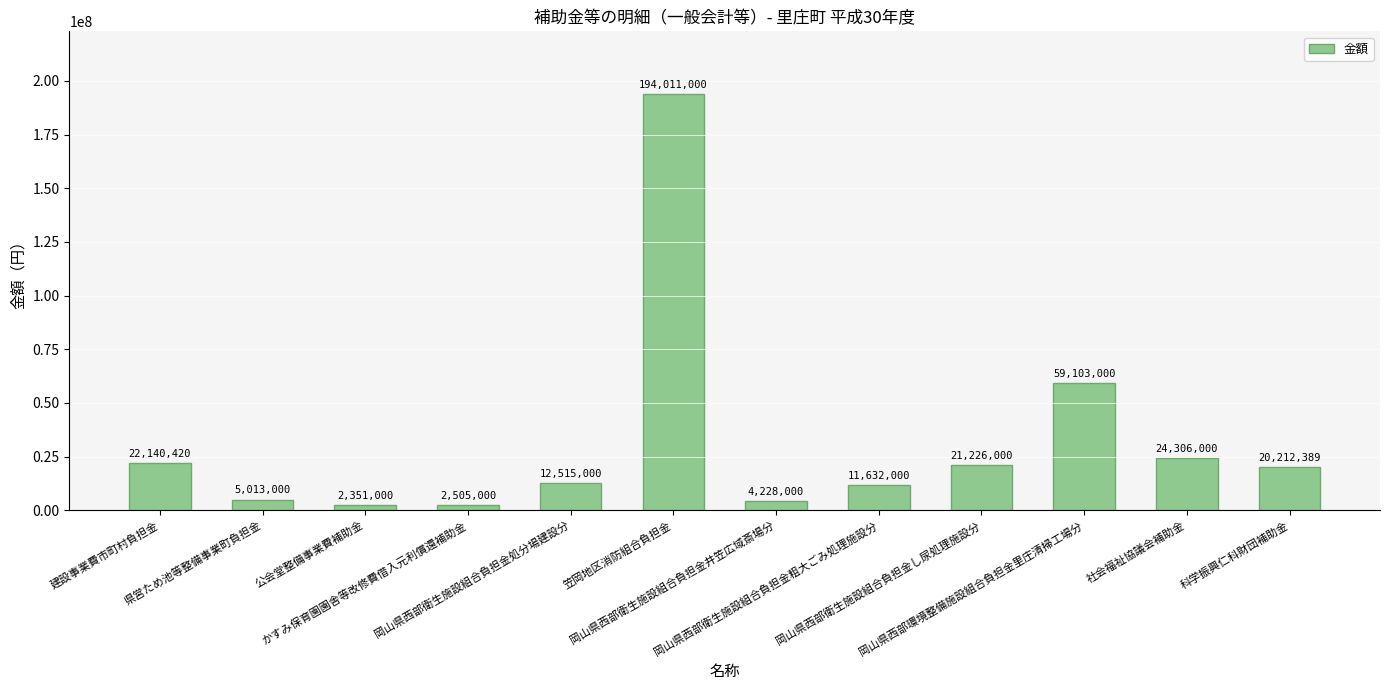

Is it true that the value at 社会福祉協議会補助金 is 40476516?

False